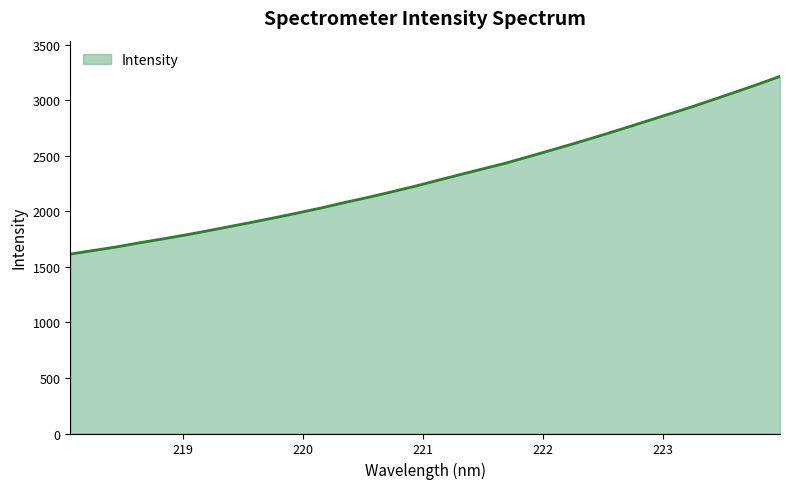

What is the greatest value displayed?

3213.9